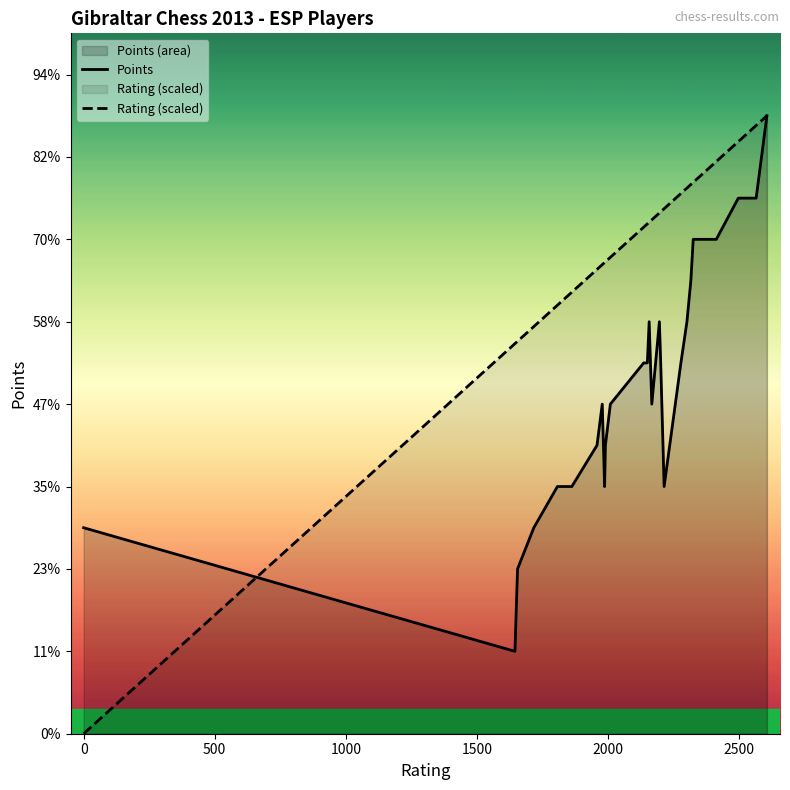

Rank the series by their maximum value, from lowest to highest.

Points, Rating (scaled)